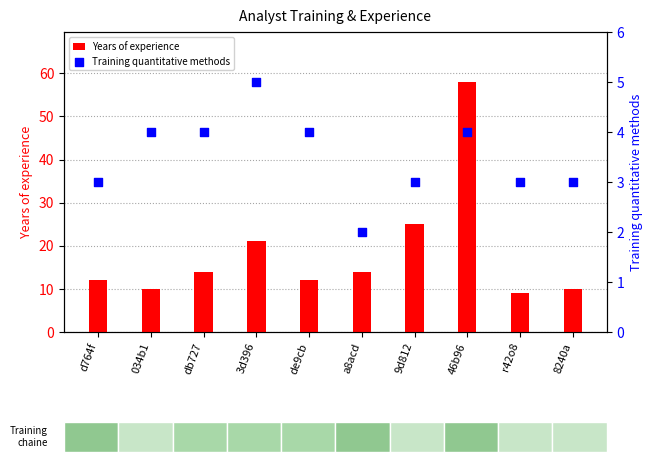

At how many categories does at least one series exceed 45?

1